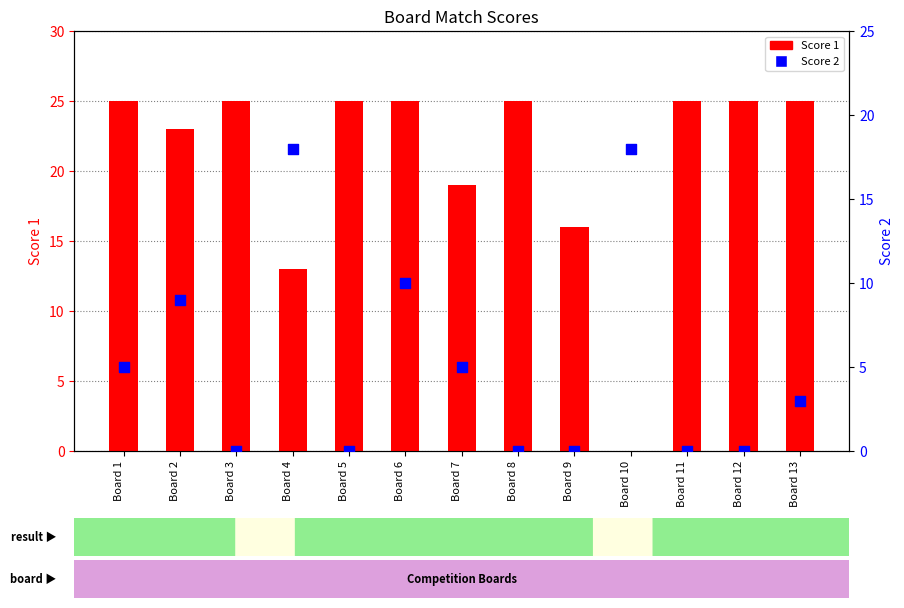

What is the total value across all series at Board 3?

25